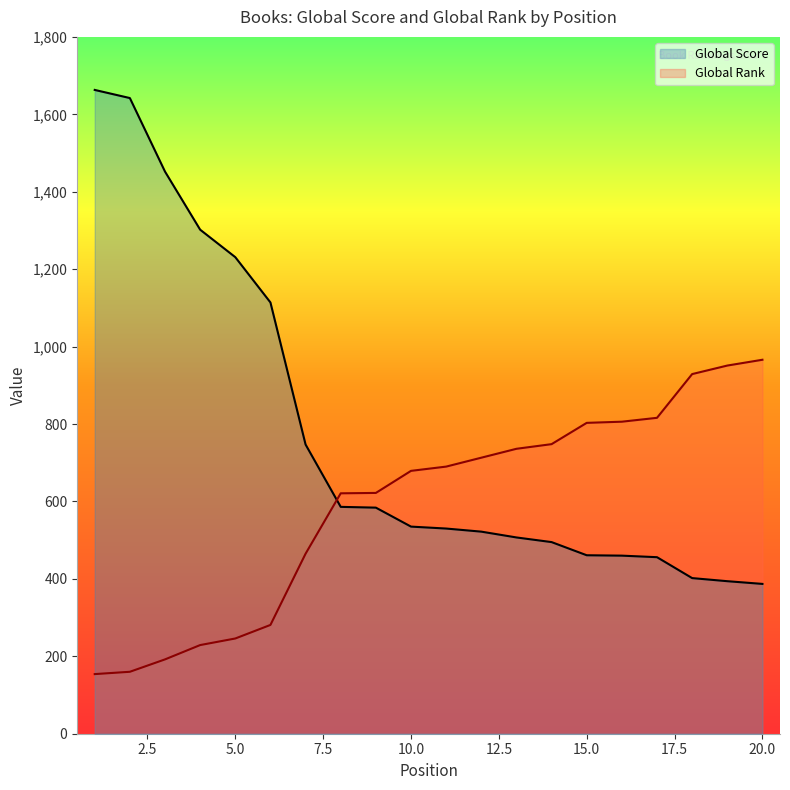

What is the difference between the Global Score values at 10.0 and 5.0?

696